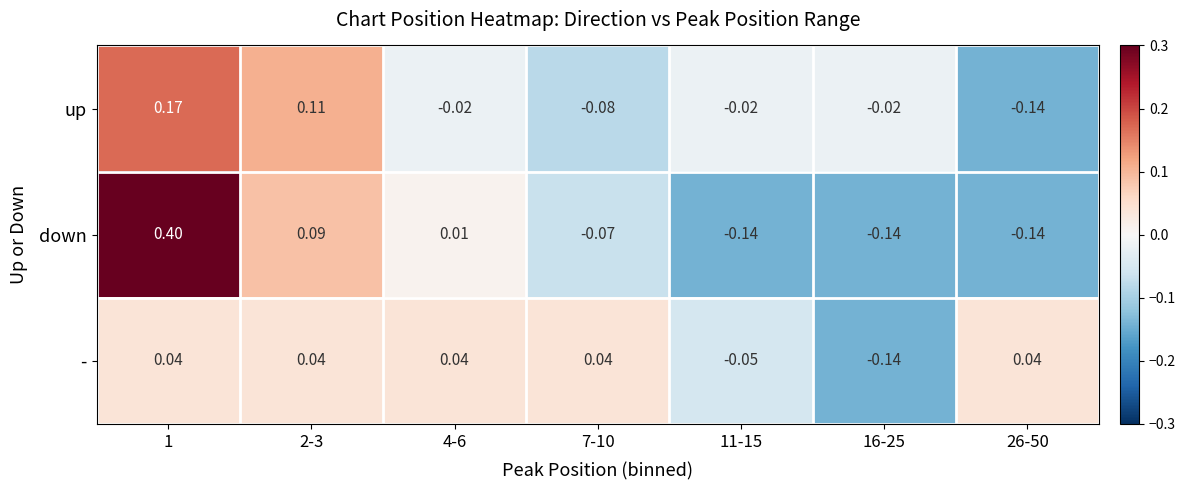

How many positive values does the - series have?

5